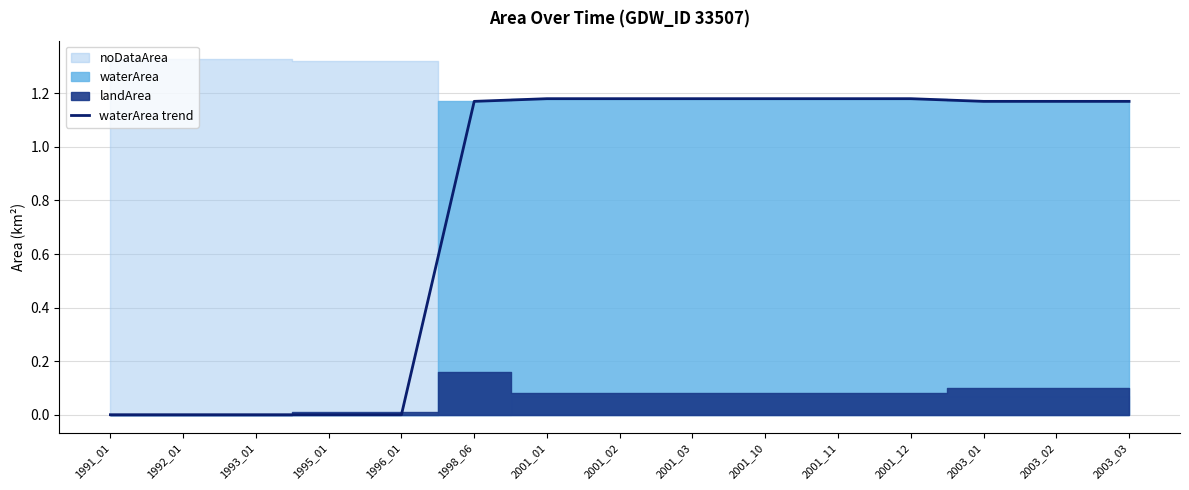

How many lines are shown in the chart?

1